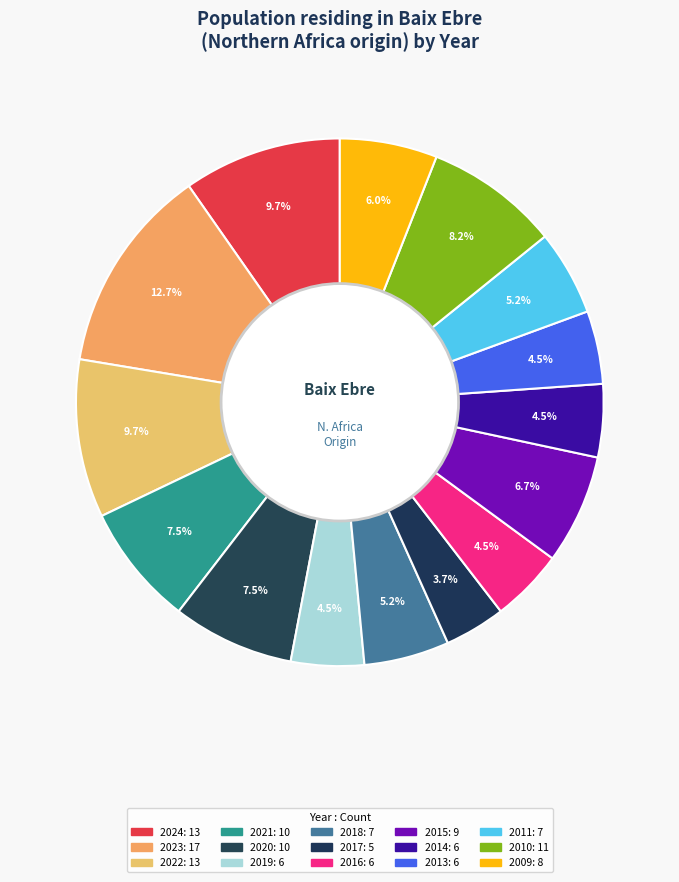

How many slices are in this pie chart?

15